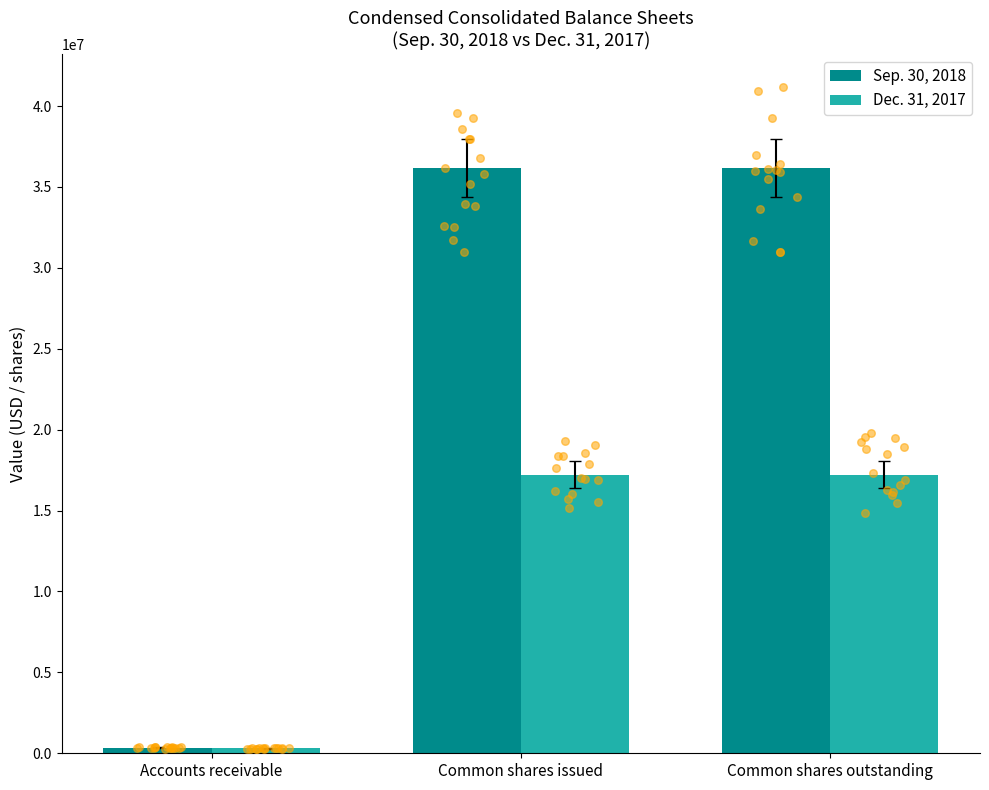

What are all the series names shown in the legend?

Sep. 30, 2018, Dec. 31, 2017